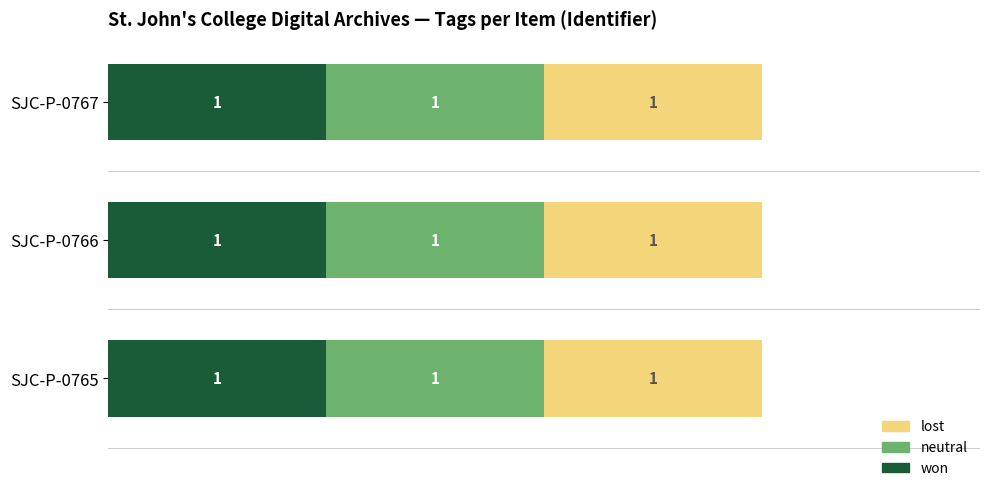

Is it true that lost equals 1 at SJC-P-0767?

True